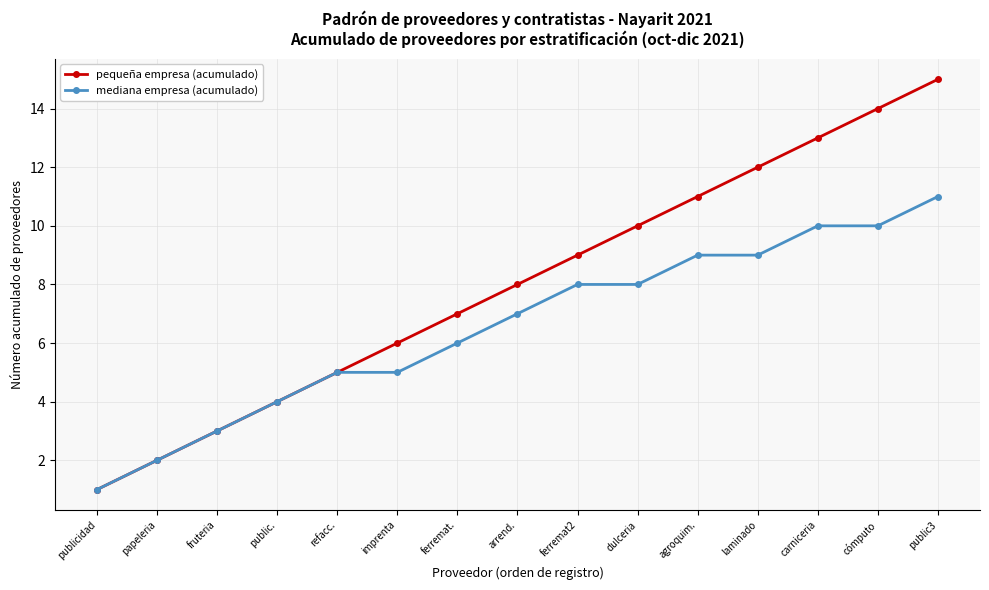

What position from the left is imprenta?

6